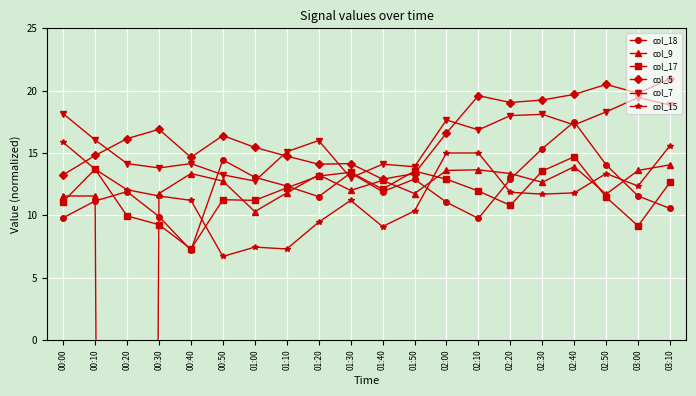

Reading right to left, extract all data points from this chart.

col_18: 10.5	11.5	14.0	17.5	15.4	12.9	9.8	11.0	12.9	11.9	13.4	11.5	12.4	13.0	14.5	7.2	9.9	11.9	11.1	9.8
col_9: 14.0	13.6	11.7	13.9	12.6	13.4	13.6	13.6	11.8	12.8	12.0	13.2	11.8	10.3	12.8	13.4	11.8	-427.0	11.5	11.5
col_17: 12.6	9.1	11.5	14.7	13.5	10.8	12.0	12.9	13.5	12.1	13.5	13.1	12.2	11.2	11.2	7.3	9.2	10.0	13.7	11.1
col_5: 21.0	19.8	20.5	19.7	19.2	19.0	19.6	16.6	13.4	12.9	14.1	14.1	14.8	15.5	16.4	14.6	16.9	16.1	14.8	13.2
col_7: 18.9	19.5	18.3	17.2	18.1	18.0	16.9	17.6	13.9	14.1	13.0	16.0	15.1	12.8	13.2	14.1	13.8	14.1	16.0	18.1
col_15: 15.6	12.4	13.4	11.8	11.7	11.9	15.0	15.0	10.4	9.1	11.2	9.5	7.3	7.5	6.7	11.2	11.5	12.0	13.7	15.9